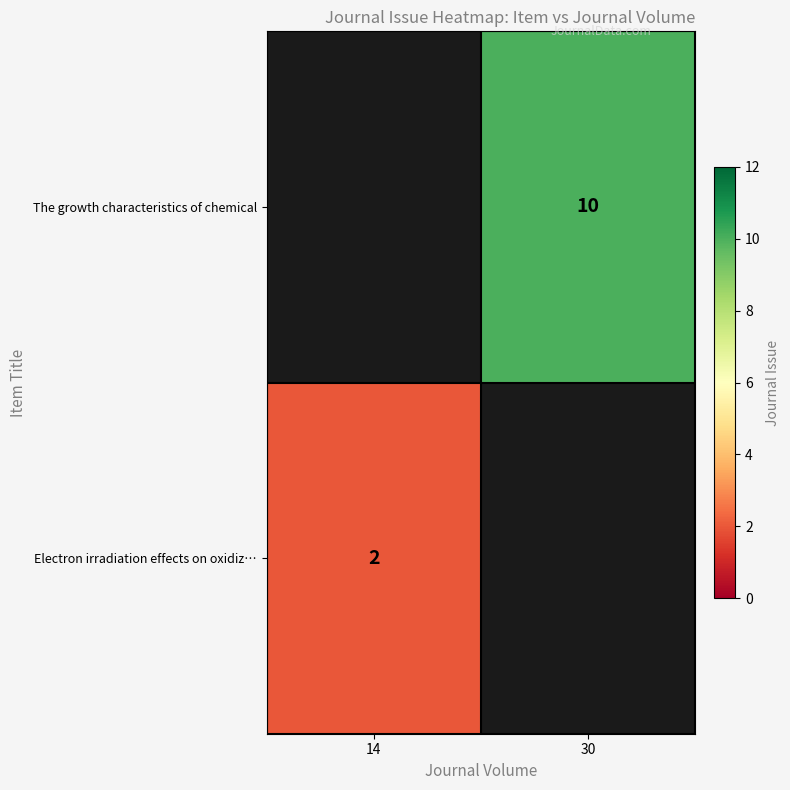

The value of The growth characteristics of chemical at 30 is 7. True or false?

False